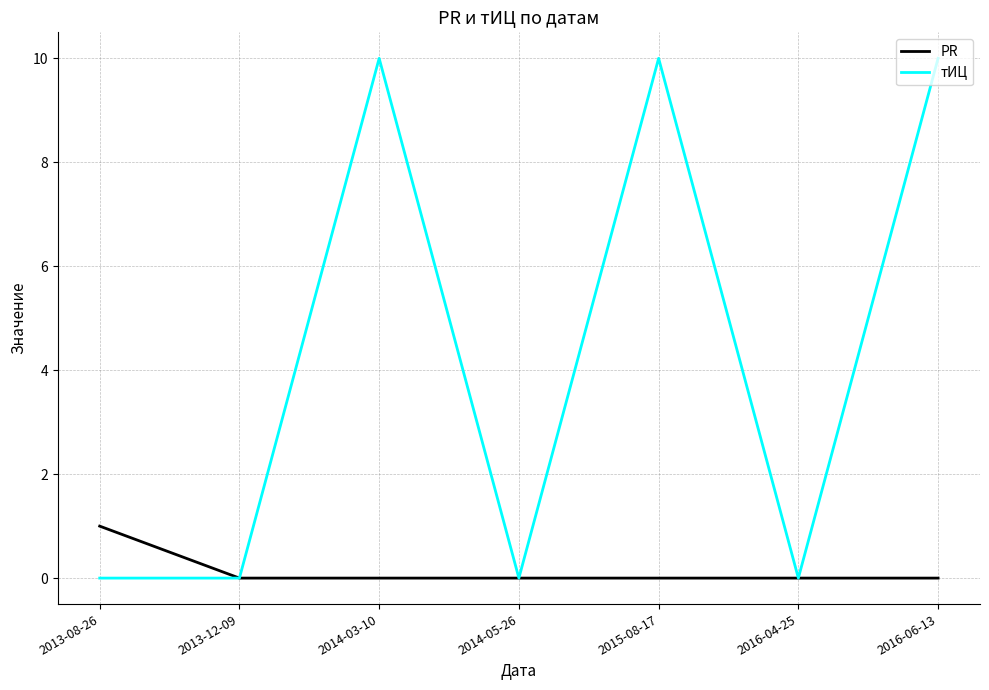

Reading right to left, list all the values displayed in this chart.

PR: 2016-06-13=0	2016-04-25=0	2015-08-17=0	2014-05-26=0	2014-03-10=0	2013-12-09=0	2013-08-26=1
тИЦ: 2016-06-13=10	2016-04-25=0	2015-08-17=10	2014-05-26=0	2014-03-10=10	2013-12-09=0	2013-08-26=0